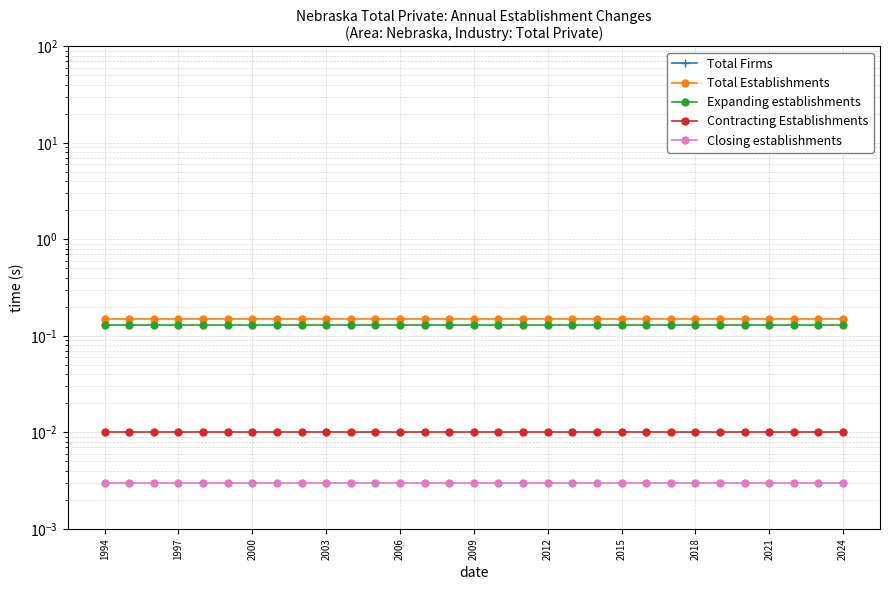

Which series has the largest total across all categories?

Total Firms